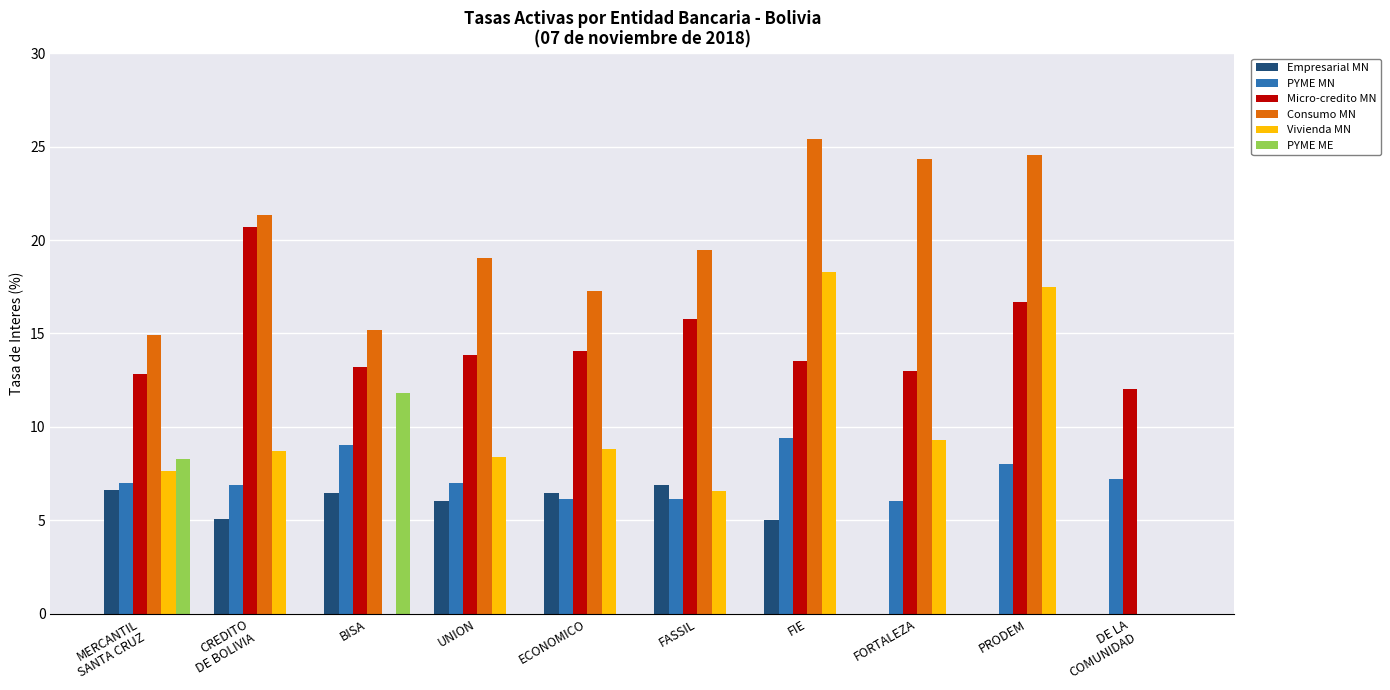

Which category has the highest value across all series?

FIE